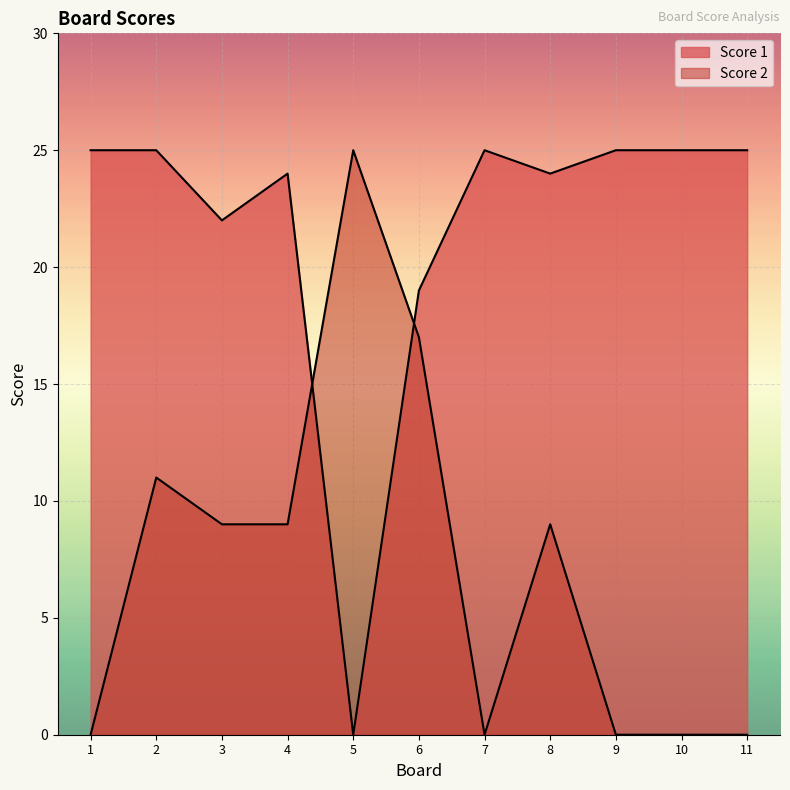

How many lines are shown in the chart?

2